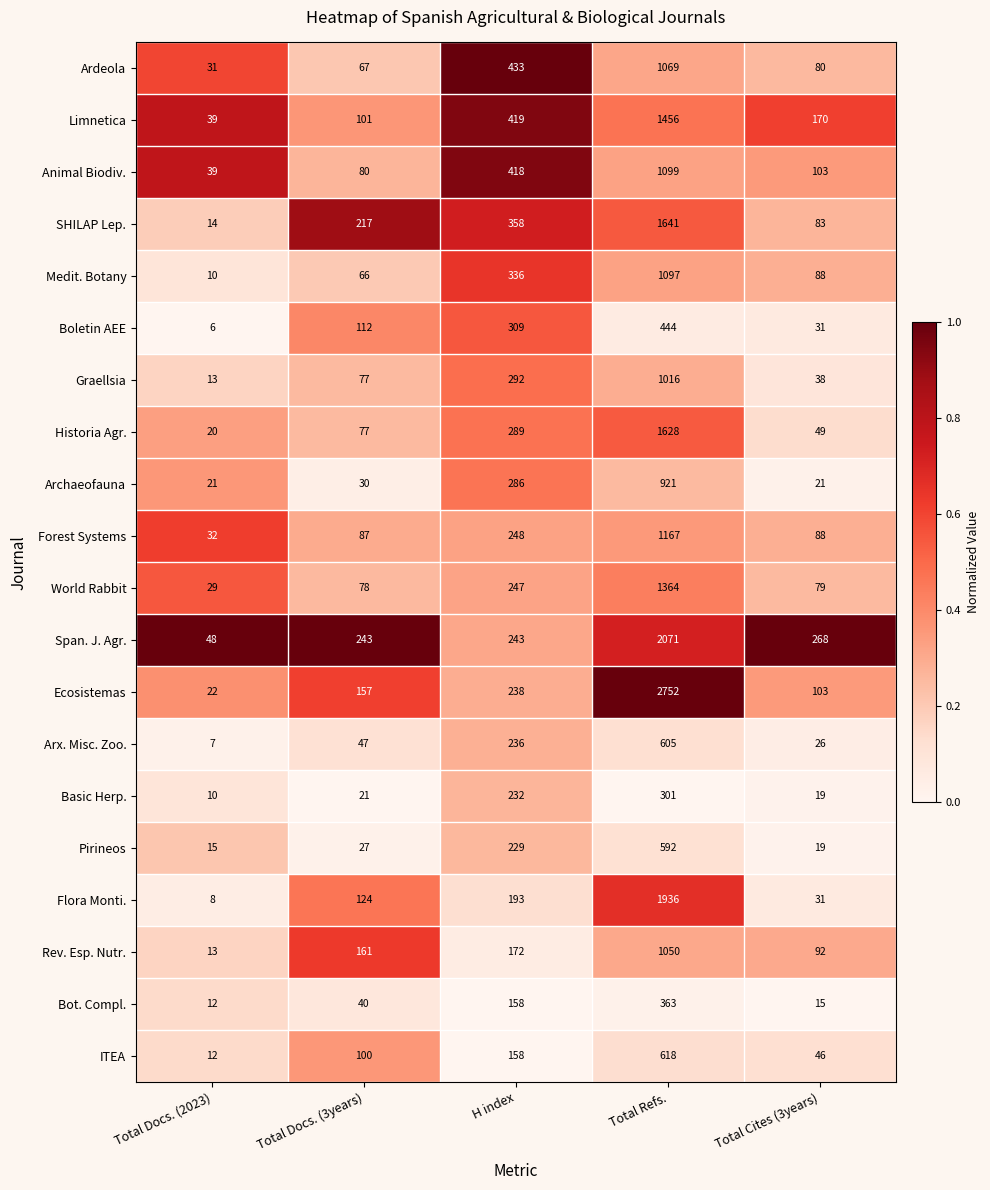

What is the sum of the Bot. Compl. values at H index and Total Cites (3years)?

173